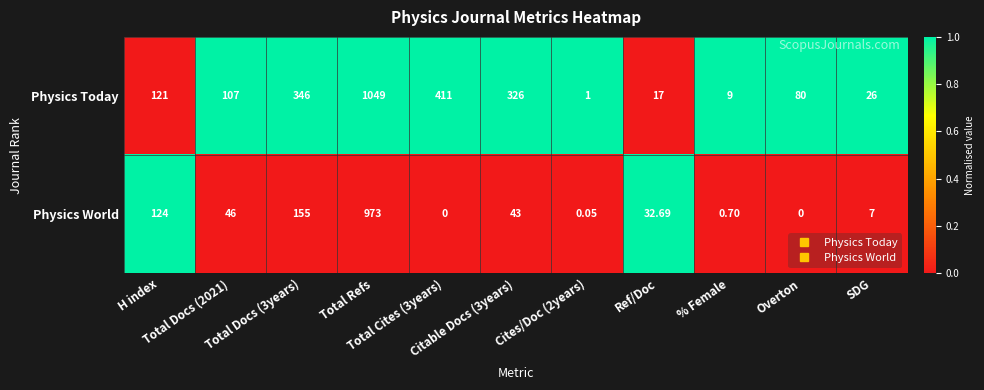

Which series has the largest range (max minus min)?

Physics Today